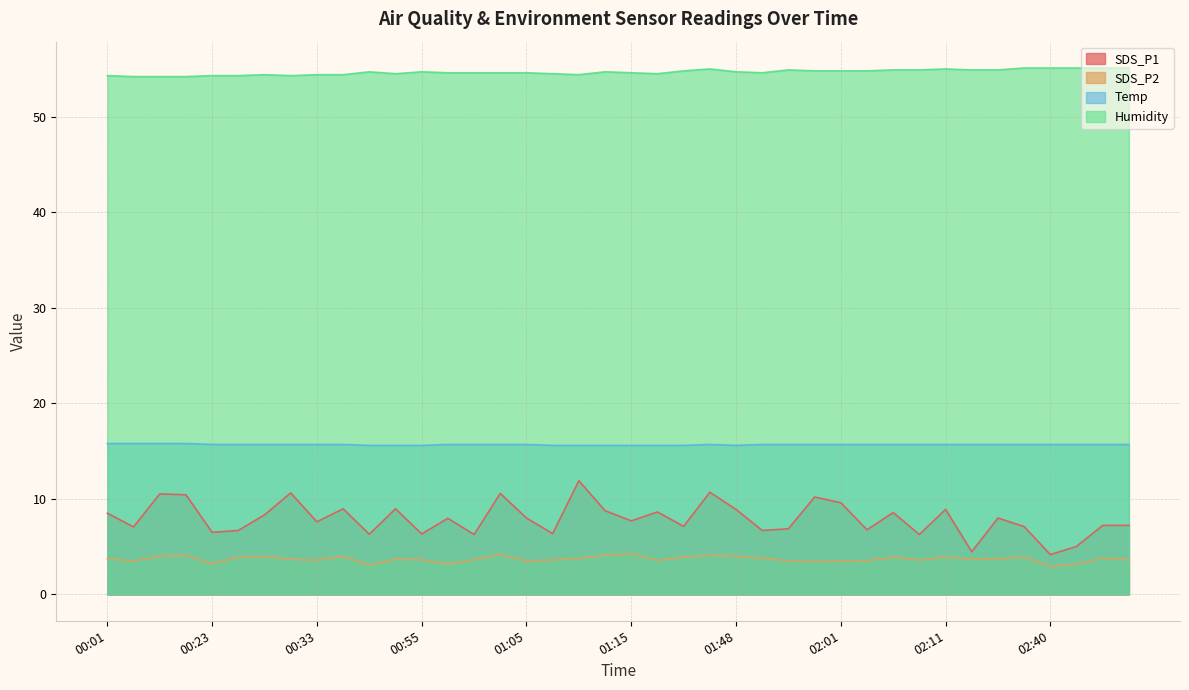

What is the spread (max minus min) of values at 00:36?

50.4